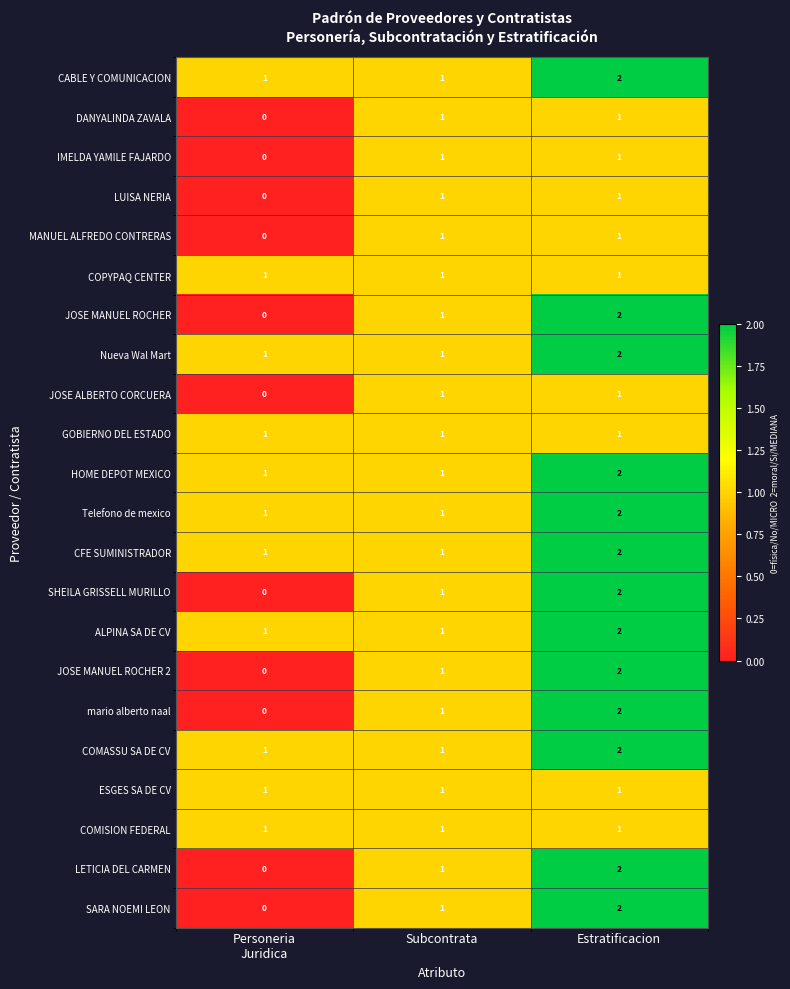

At how many categories does at least one series exceed 0?

3